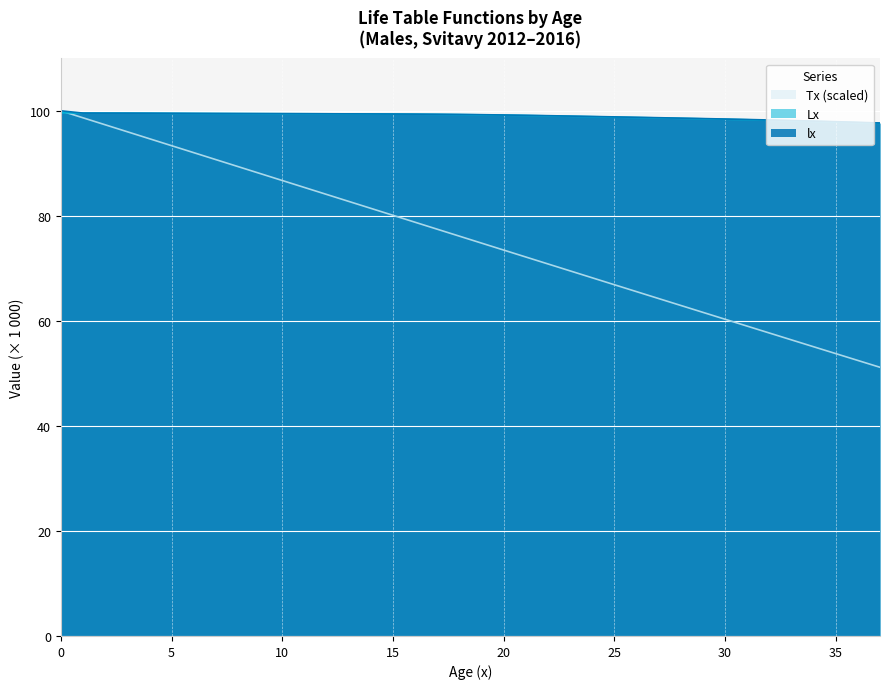

Which label corresponds to the smallest value in the chart?

37